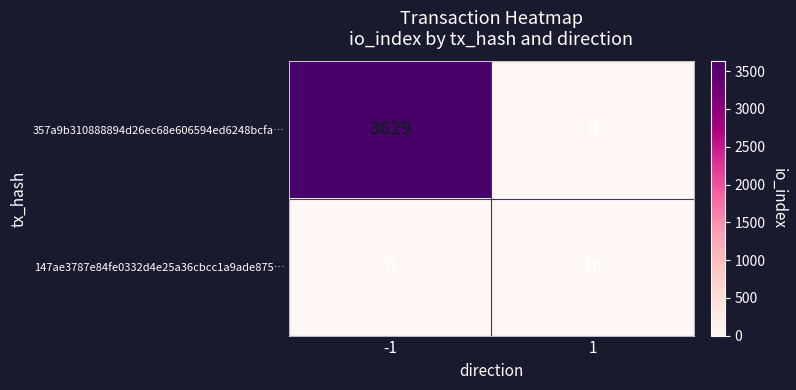

Reading left to right, extract all data points from this chart.

357a9b310888894d26ec68e606594ed6248bcfa…: 3629	0
147ae3787e84fe0332d4e25a36cbcc1a9ade875…: 0	10